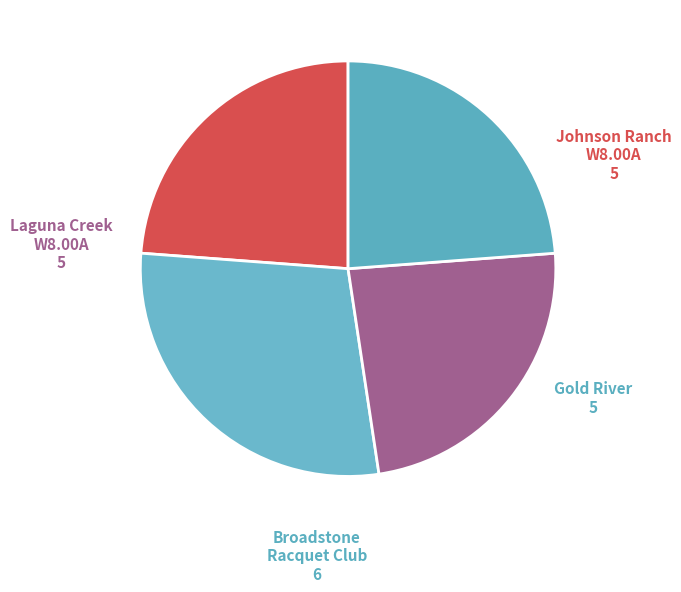

Which slice is the largest?

Broadstone Racquet Club